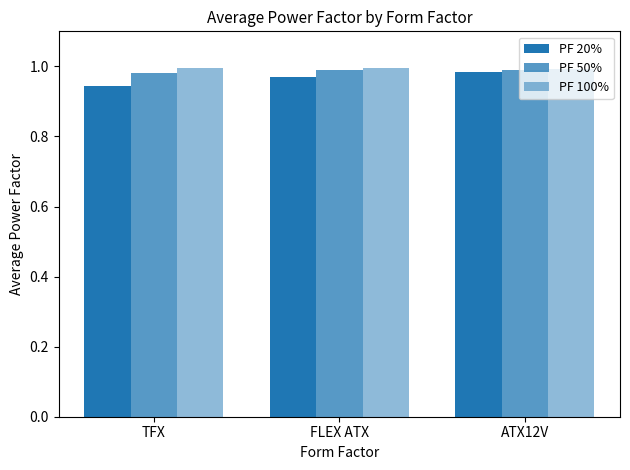

The PF 20% series shows 0.9 at TFX. True or false?

True